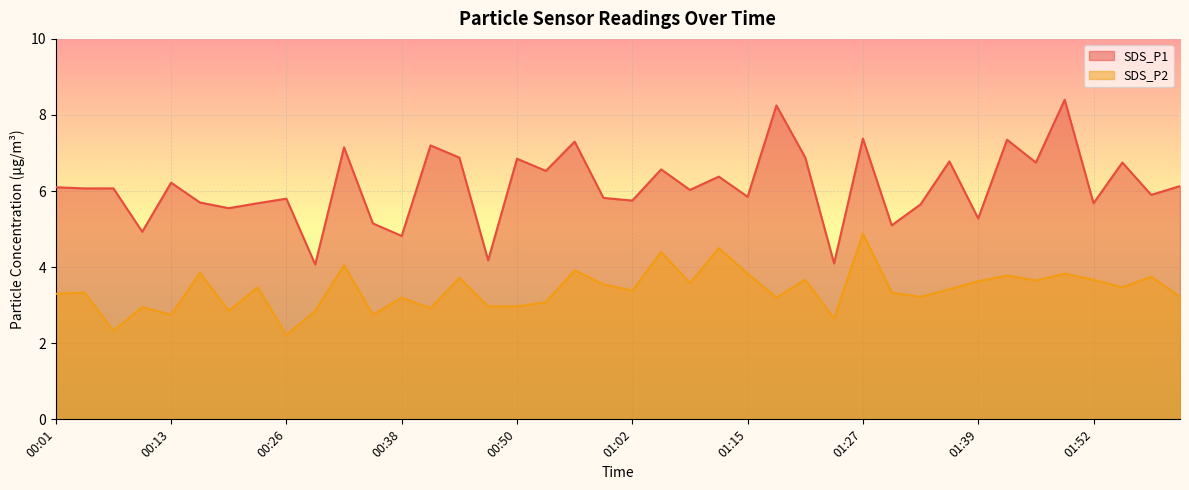

How many lines are shown in the chart?

2